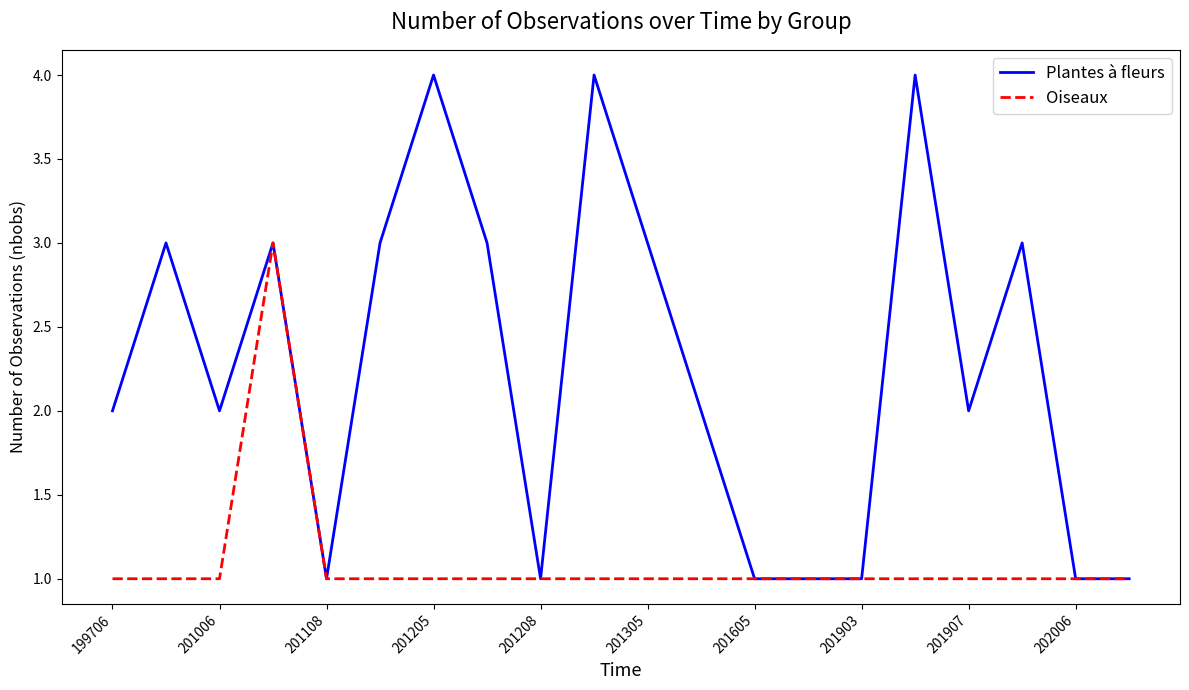

What is the sum of all Oiseaux values?

22